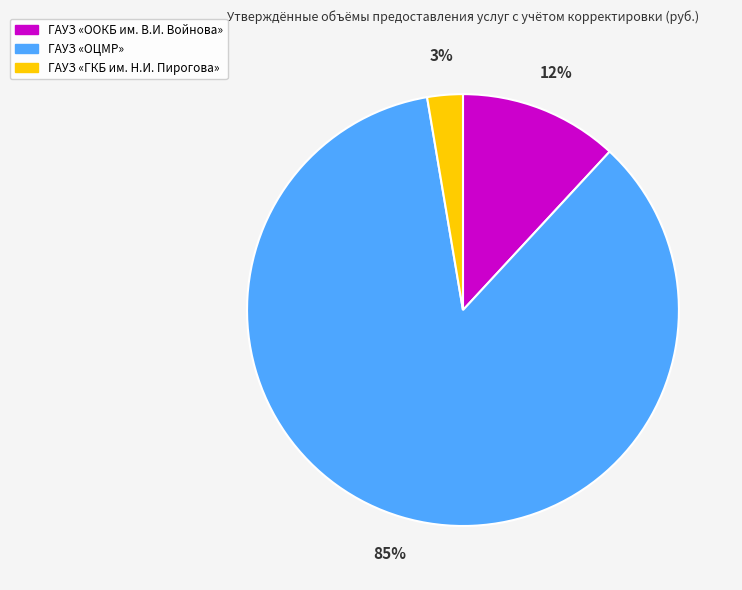

Is there a majority slice in this chart?

Yes